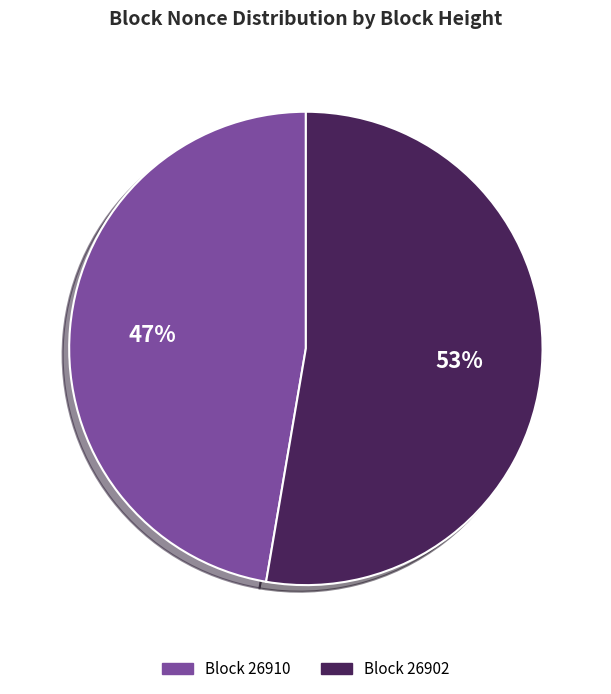

Which slice represents more than half of the pie?

26902